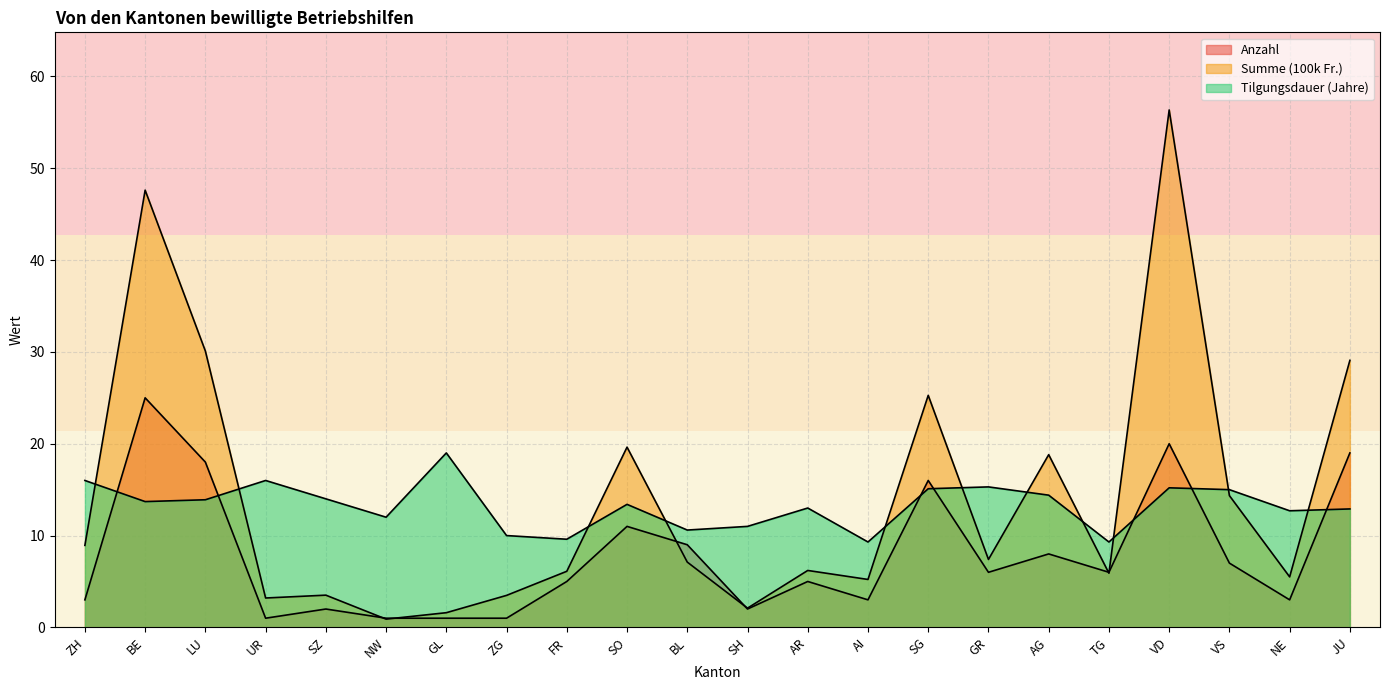

What is the sum of all Summe (100k Fr.) values?

308.4